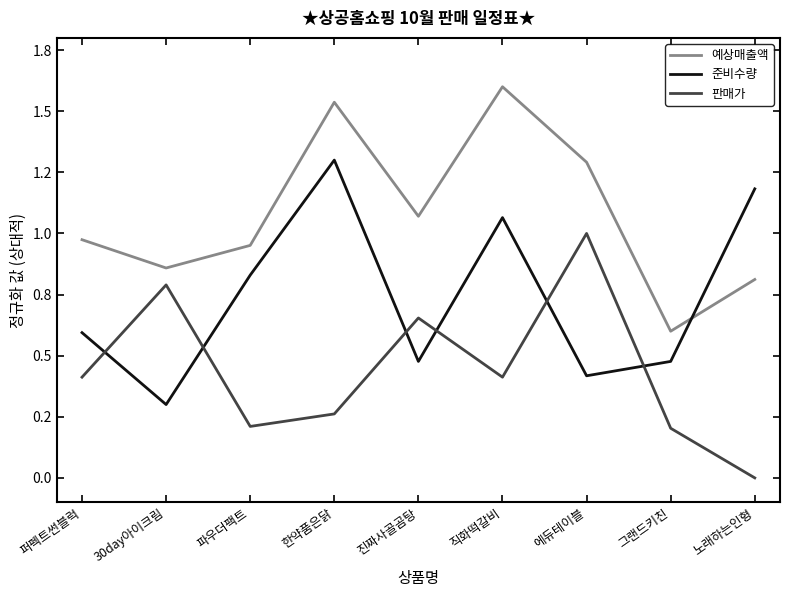

True or false: 판매가 has more than 2 interior local peaks.

True